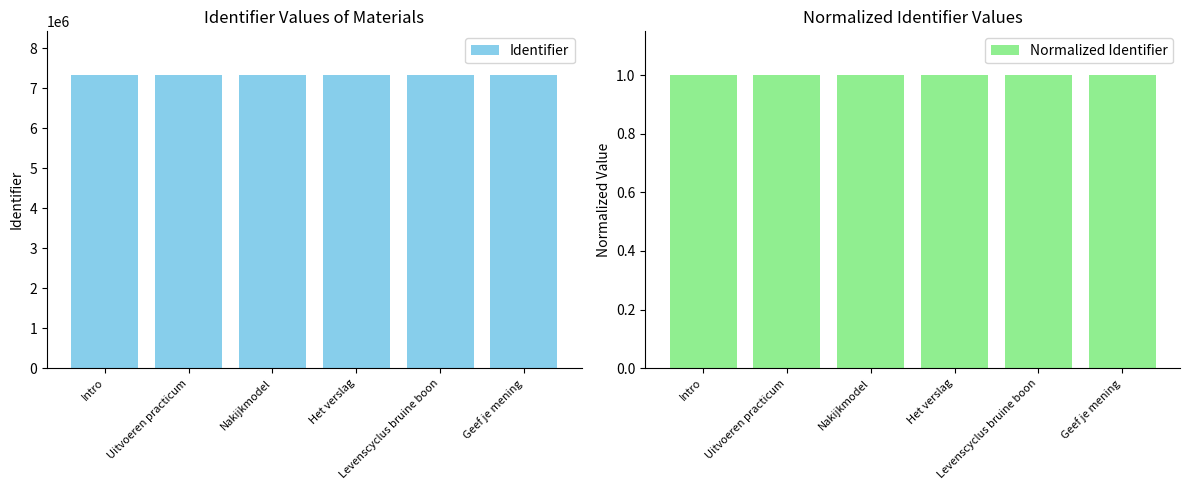

Which series has the largest total across all categories?

Identifier